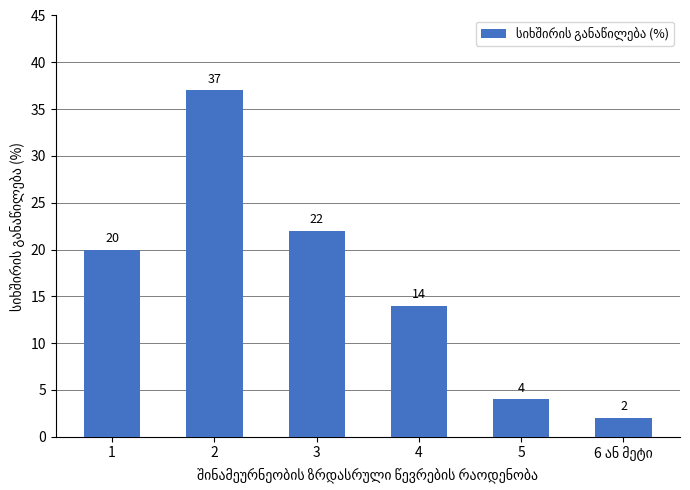

Are the bars horizontal?

No